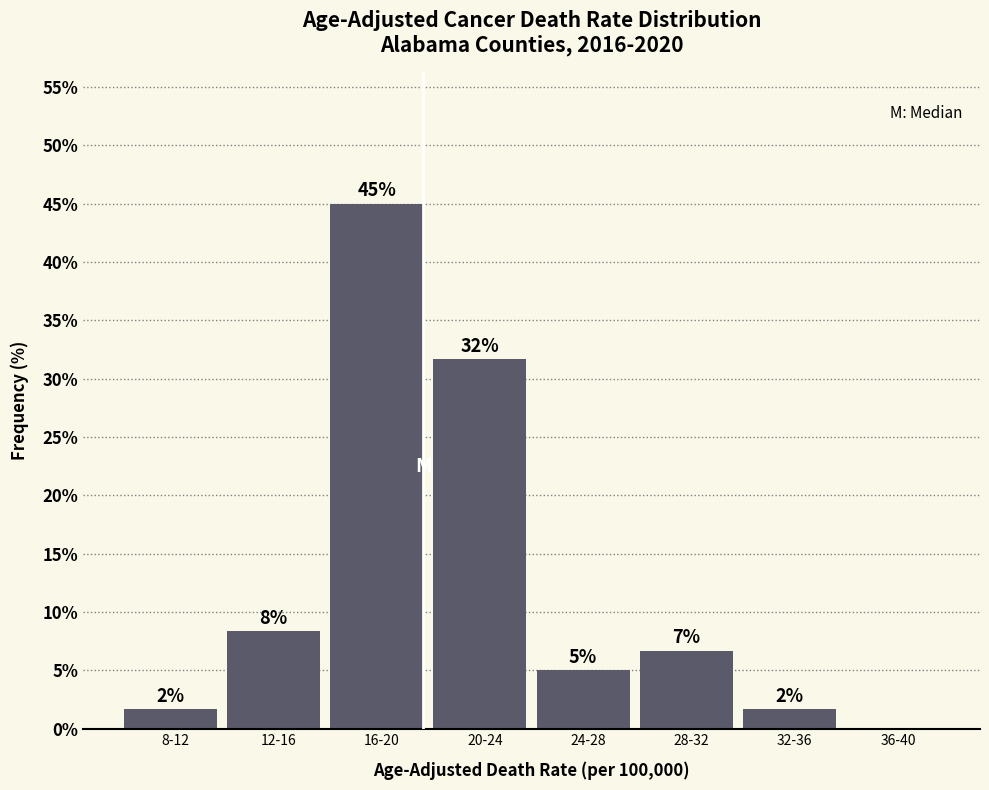

Are the bars horizontal?

No